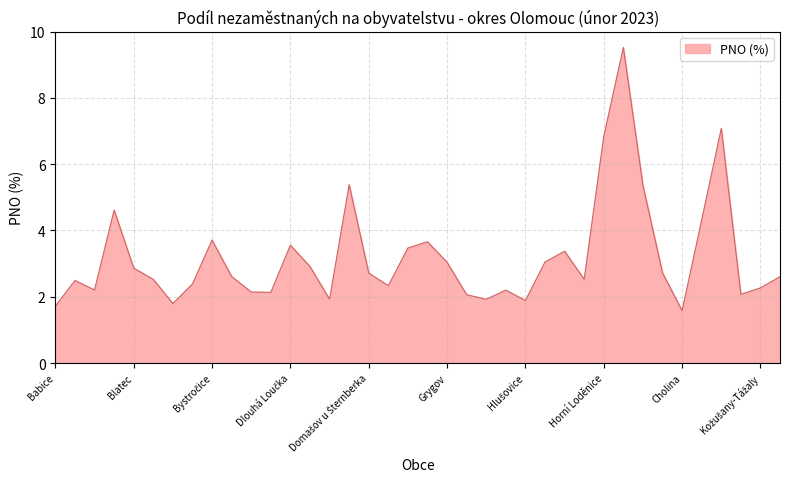

What is the average value?

3.2